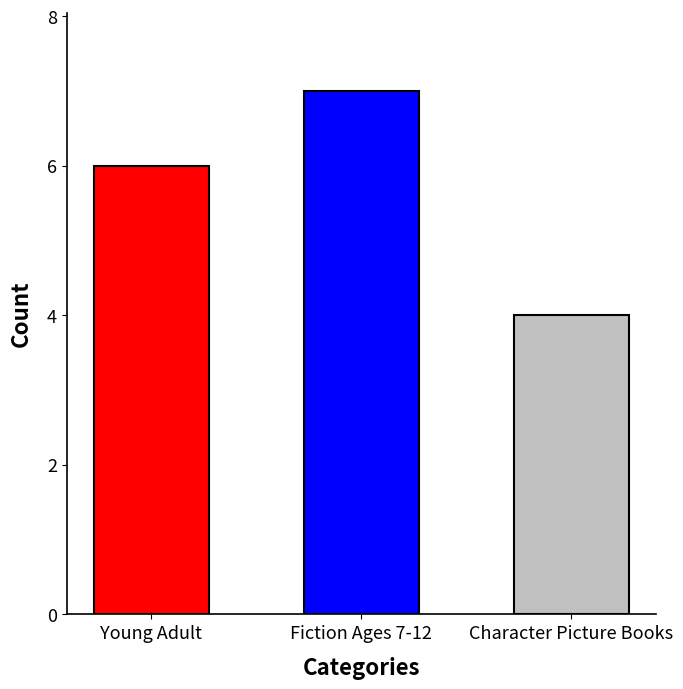

Does the chart contain stacked bars?

No